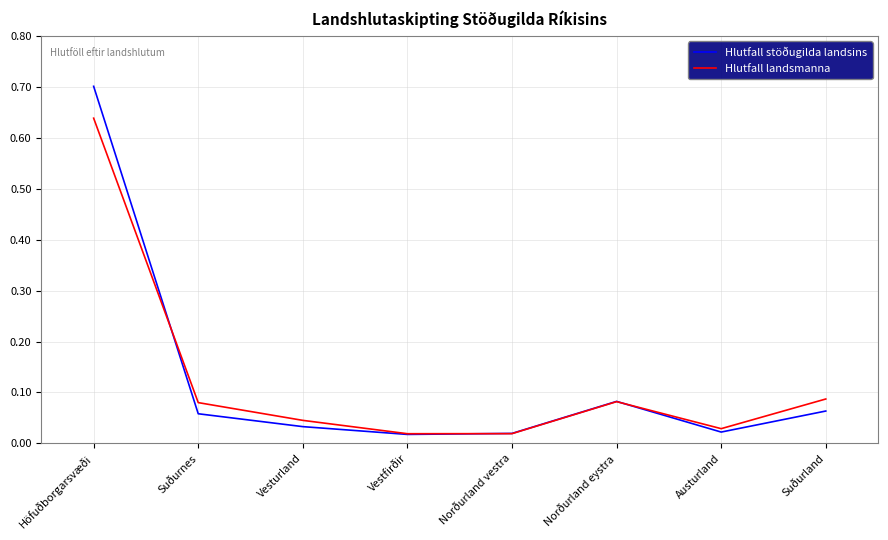

Is the value of Hlutfall stöðugilda landsins at Suðurnes greater than the value of Hlutfall landsmanna at Höfuðborgarsvæði?

No